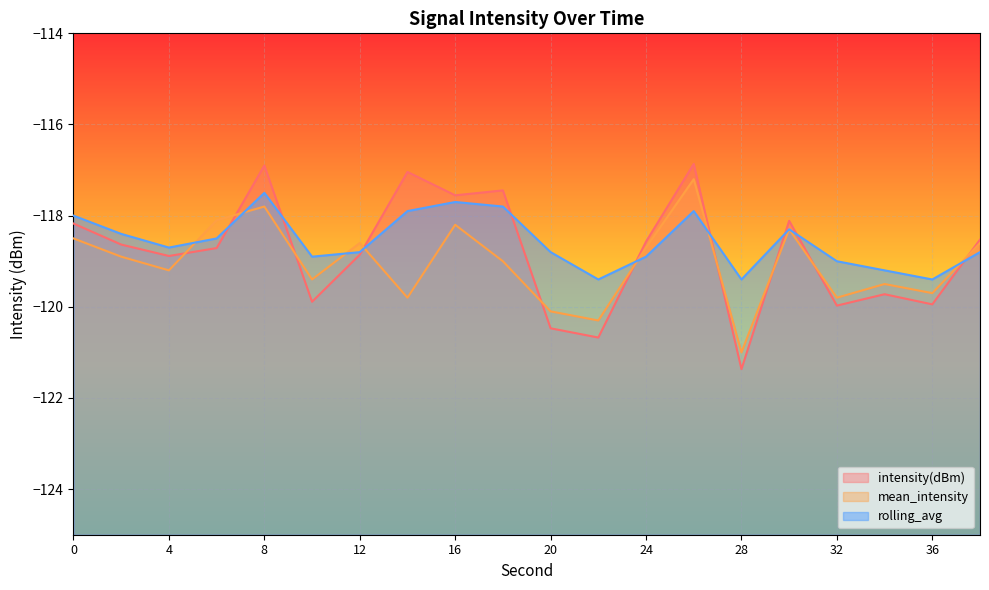

Where does the mean_intensity series first go above -118?

8